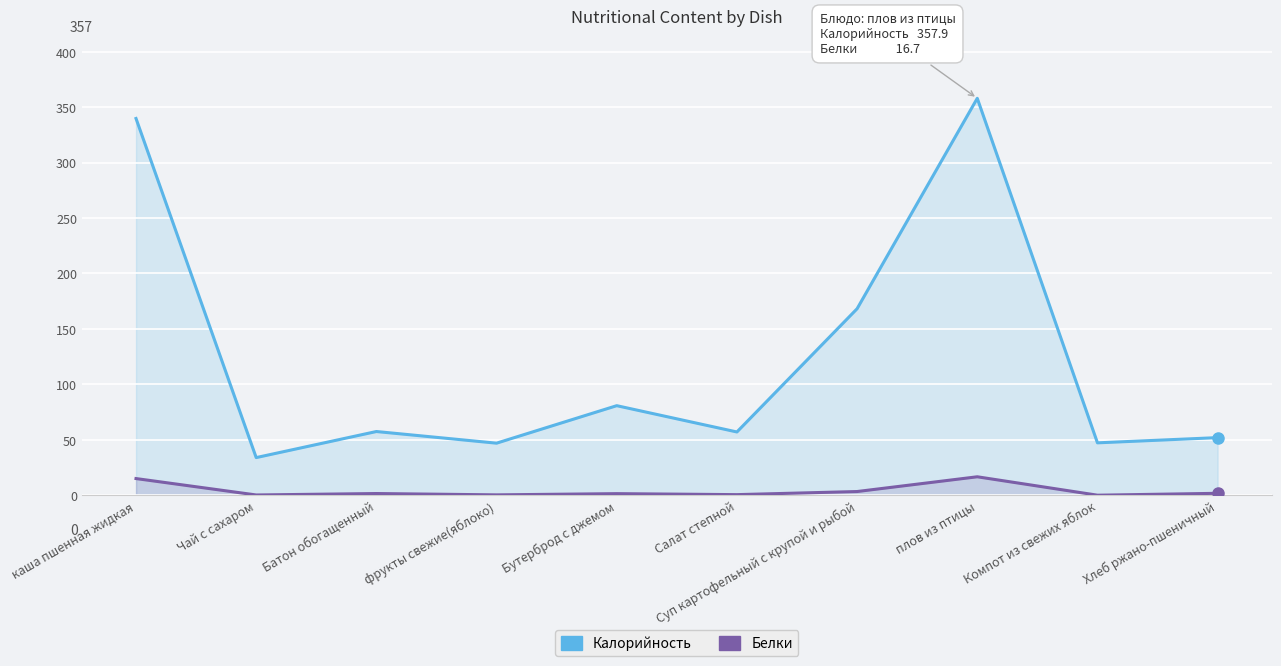

True or false: Белки line and Калорийность line intersect in this chart.

False